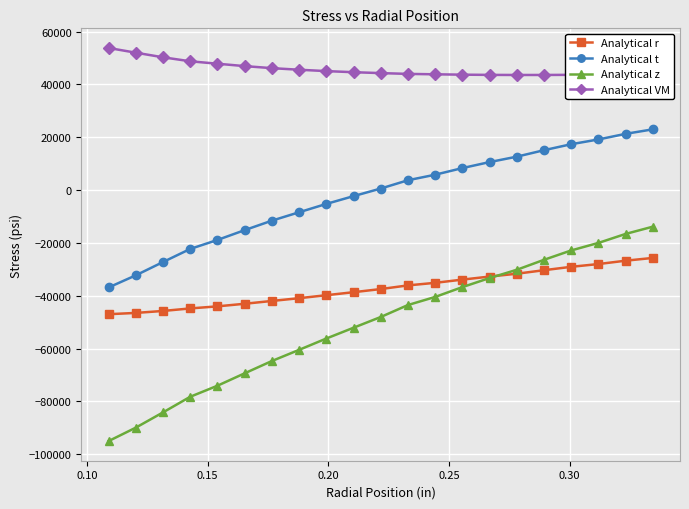

Which series has the widest spread of values?

Analytical z